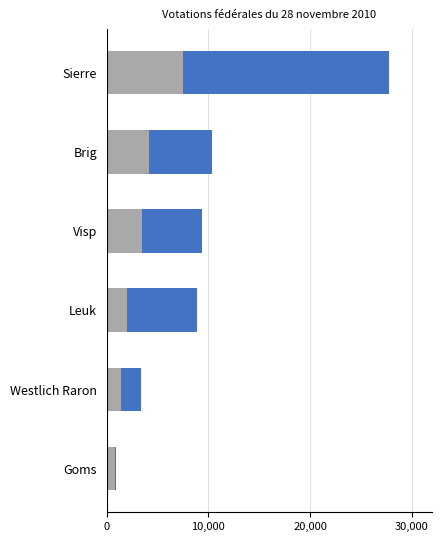

What is the value of the Oui bar at the 6th from the left?

928